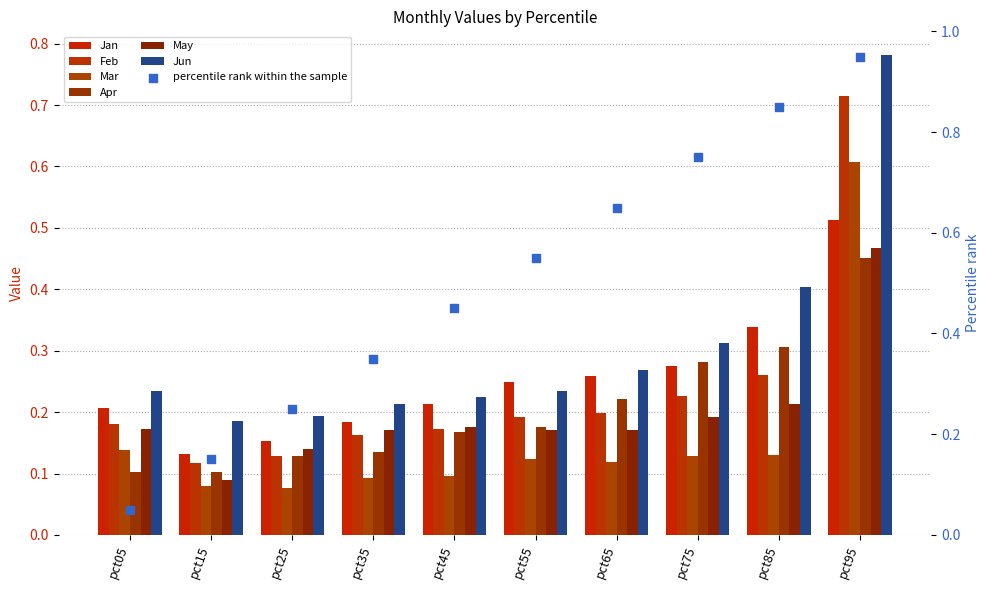

At which category is the sum across all series the highest?

pct95